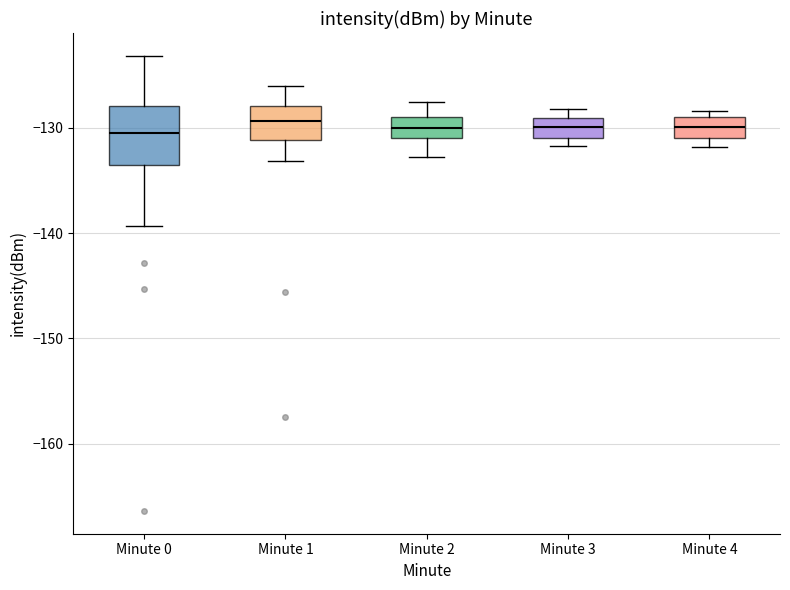

Where does the lower whisker of the box for Minute 2 end on the y-axis? The values are not printed on the chart, so give them approximately, as read against the axis.

-133